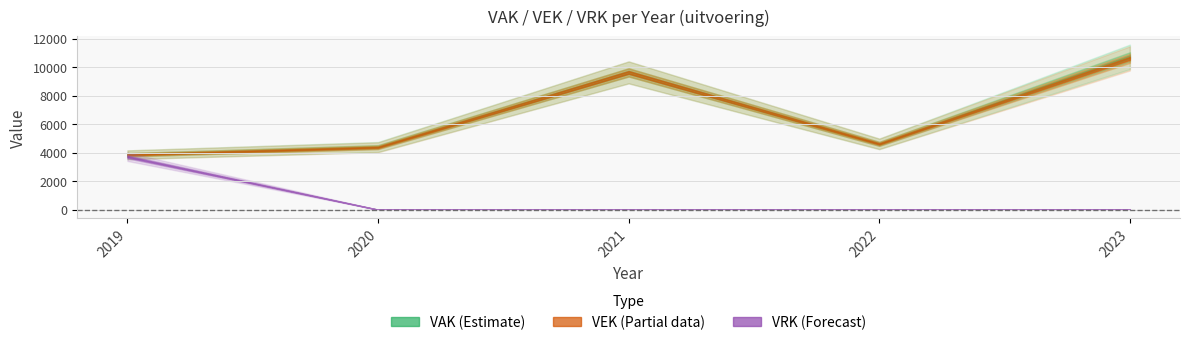

Reading left to right, transcribe all the data shown in this chart.

VAK: 2019=3850	2020=4394	2021=9629	2022=4614	2023=10719
VEK: 2019=3850	2020=4374	2021=9629	2022=4614	2023=10610
VRK: 2019=3711	2020=0	2021=0	2022=0	2023=0